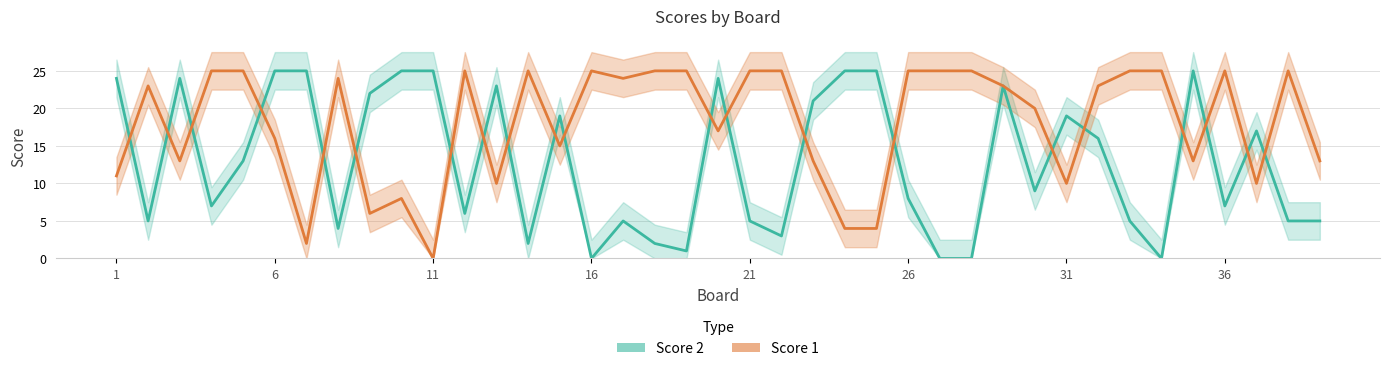

What is the greatest value displayed?

25